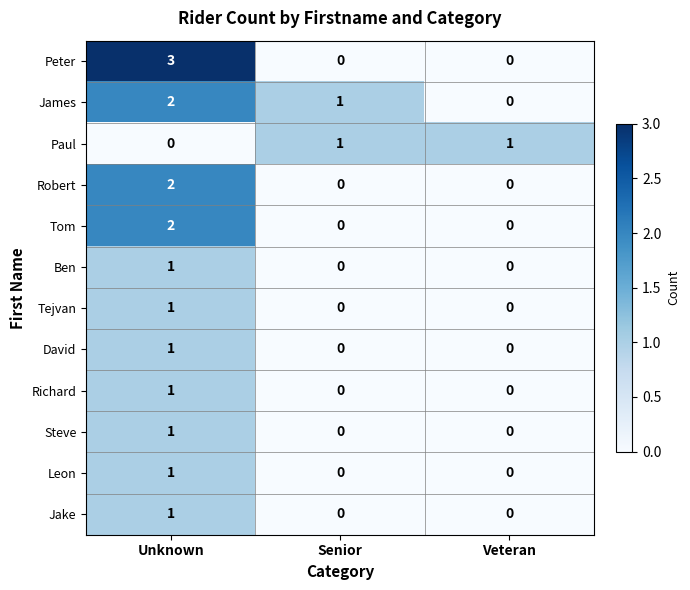

At which category does the chart reach its peak across all series?

Unknown